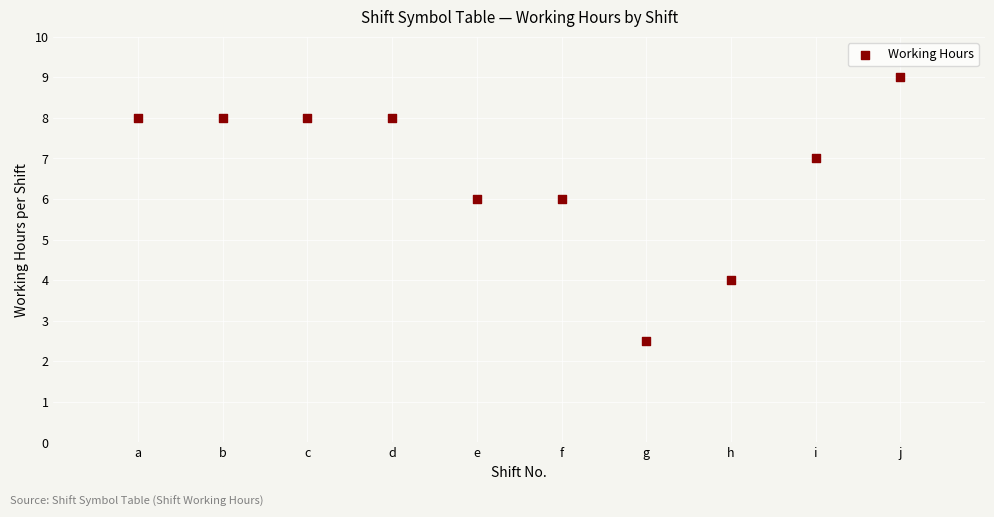

What is the average Y value?

6.7